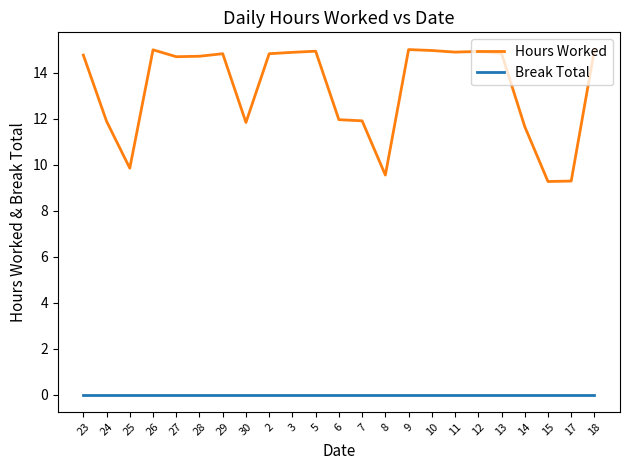

What position from the right is 18?

1